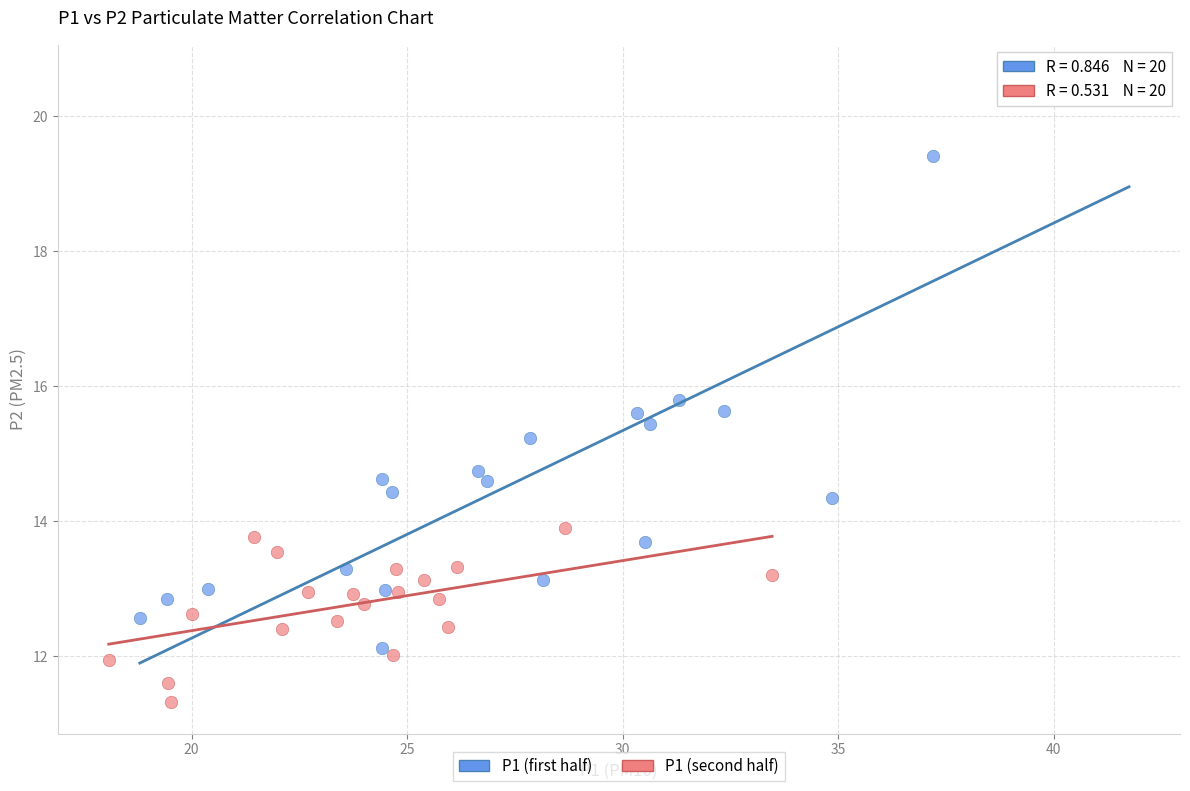

Which series reaches the minimum Y coordinate?

P1 (second half)